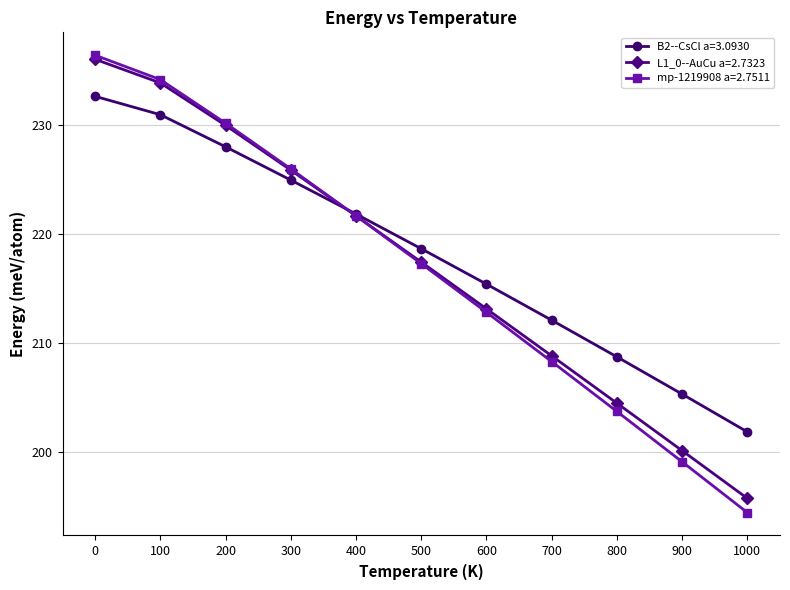

What is the greatest value displayed?

236.4